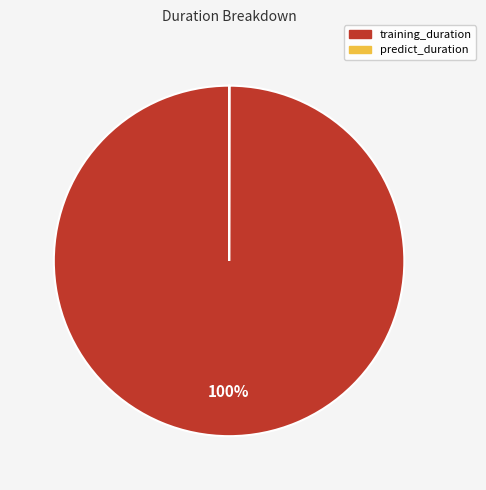

The training_duration slice represents 93% of the pie. True or false?

False